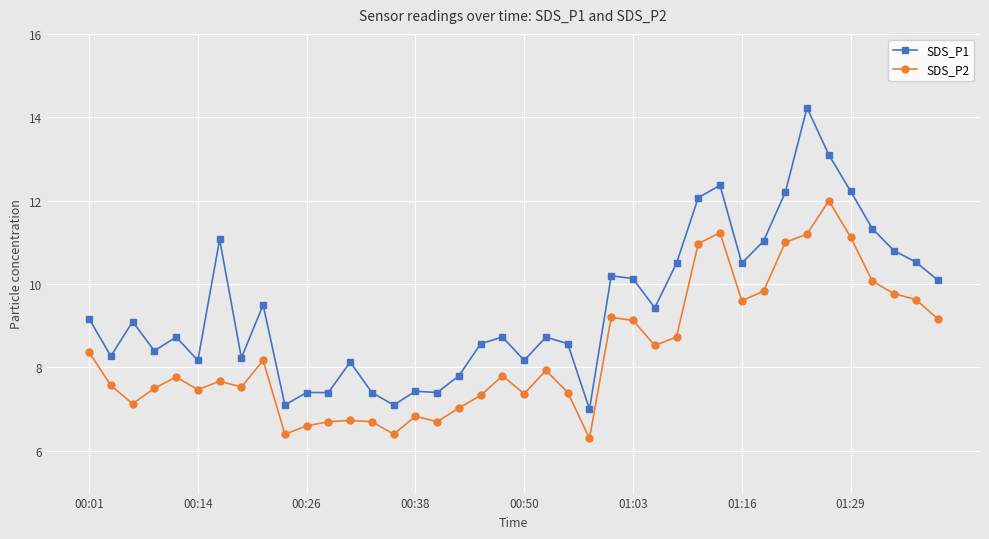

List the series in order of their peak value, lowest first.

SDS_P2, SDS_P1